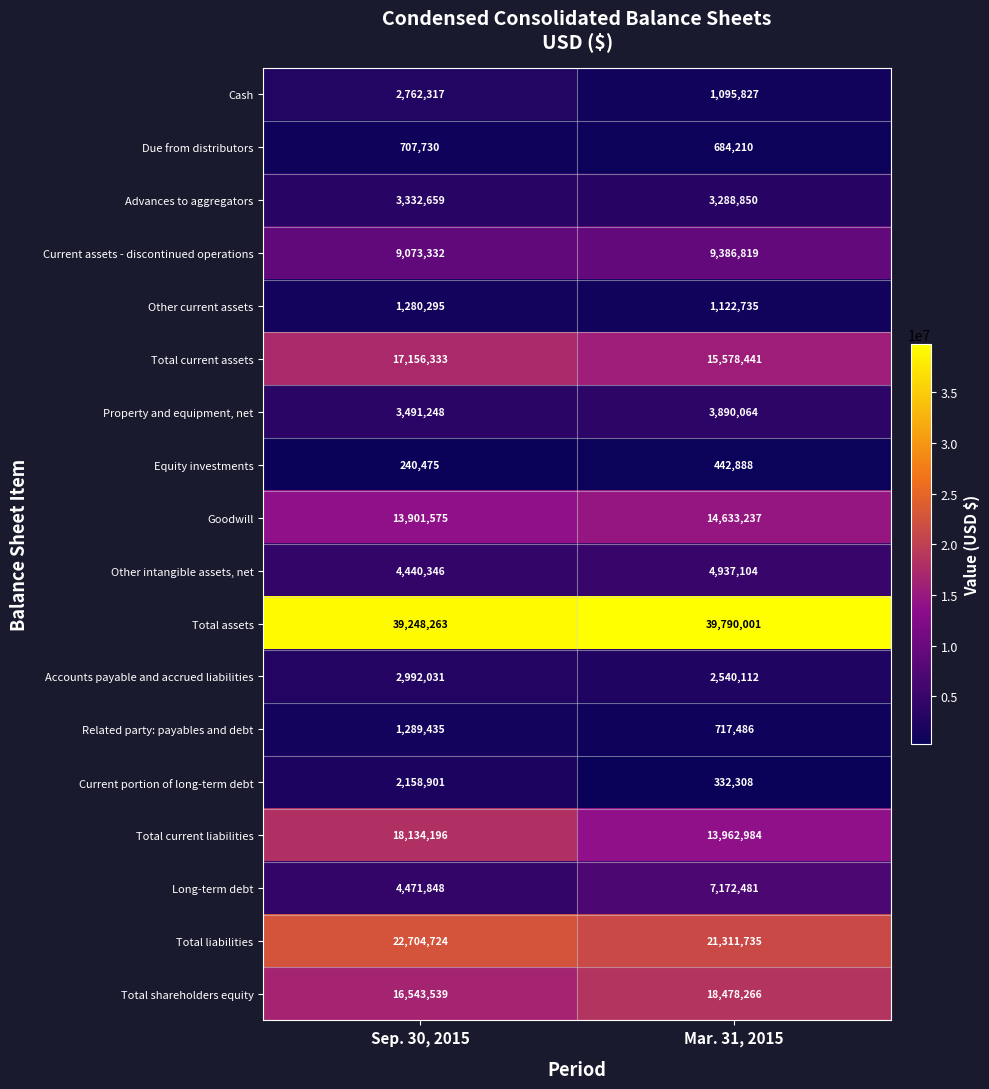

What is the average value of the Due from distributors series?

695970